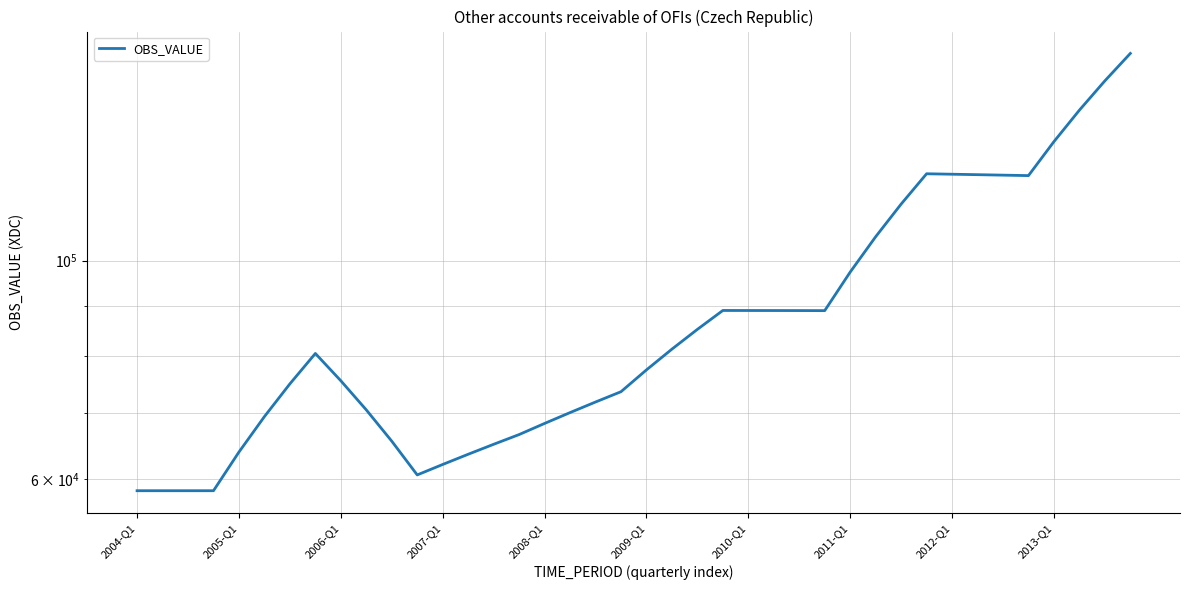

Is this an area chart (filled region under the line)?

No